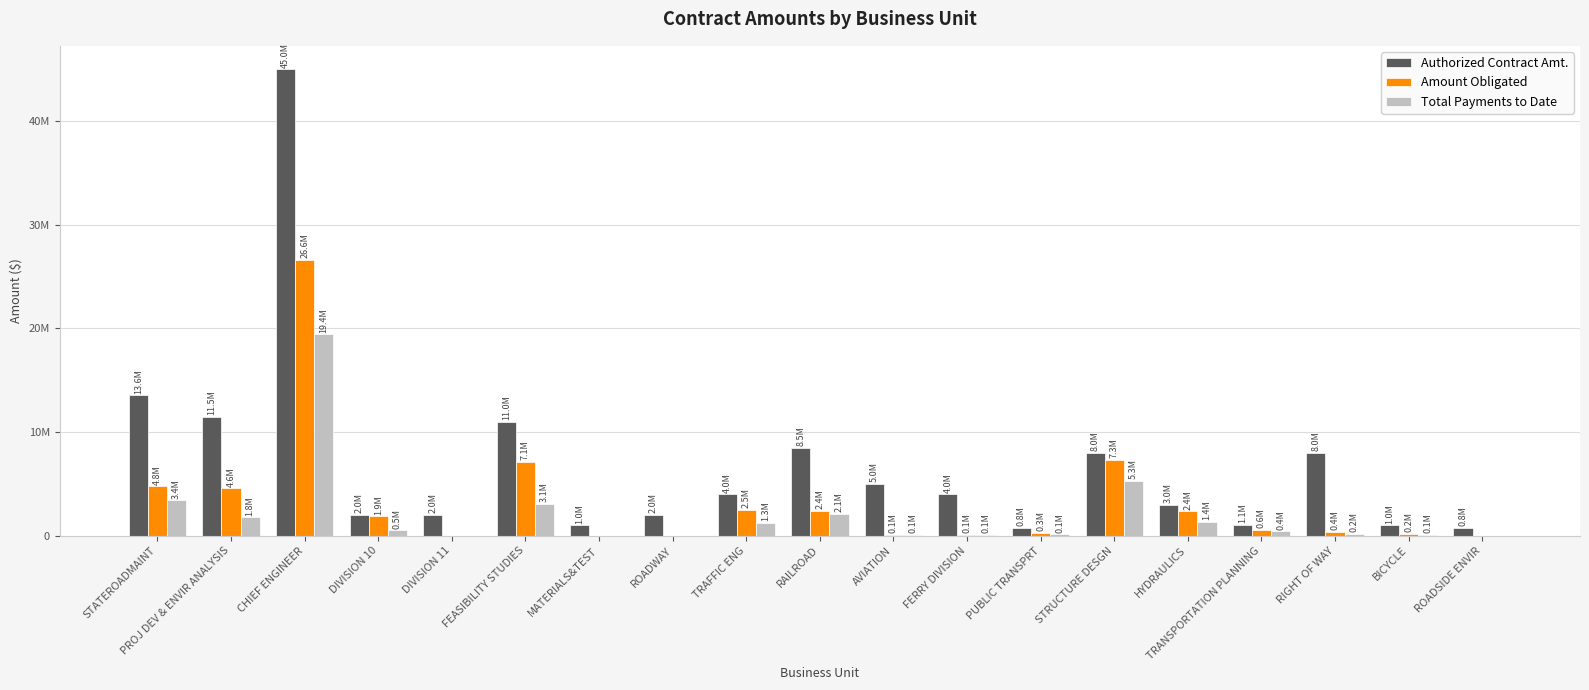

Reading left to right, what are all the values shown in this chart?

Authorized Contract Amt.: STATEROADMAINT=13560000.0	PROJ DEV & ENVIR ANALYSIS=11500000.0	CHIEF ENGINEER=45000000.0	DIVISION 10=2000000.0	DIVISION 11=2000000.0	FEASIBILITY STUDIES=11000000.0	MATERIALS&TEST=1000000.0	ROADWAY=2000000.0	TRAFFIC ENG=4000000.0	RAILROAD=8500000.0	AVIATION=5000000.0	FERRY DIVISION=4000000.0	PUBLIC TRANSPRT=750000.0	STRUCTURE DESGN=8000000.0	HYDRAULICS=3000000.0	TRANSPORTATION PLANNING=1050000.0	RIGHT OF WAY=8000000.0	BICYCLE=1000000.0	ROADSIDE ENVIR=750000.0
Amount Obligated: STATEROADMAINT=4755124.0	PROJ DEV & ENVIR ANALYSIS=4593176.5	CHIEF ENGINEER=26607161.6	DIVISION 10=1892166.6	DIVISION 11=0.0	FEASIBILITY STUDIES=7132657.4	MATERIALS&TEST=0.0	ROADWAY=0.0	TRAFFIC ENG=2500772.0	RAILROAD=2389716.5	AVIATION=104859.8	FERRY DIVISION=87470.9	PUBLIC TRANSPRT=306097.7	STRUCTURE DESGN=7343227.4	HYDRAULICS=2360472.9	TRANSPORTATION PLANNING=584747.5	RIGHT OF WAY=378196.2	BICYCLE=209950.9	ROADSIDE ENVIR=0.0
Total Payments to Date: STATEROADMAINT=3407016.6	PROJ DEV & ENVIR ANALYSIS=1779655.5	CHIEF ENGINEER=19426231.1	DIVISION 10=513810.4	DIVISION 11=0.0	FEASIBILITY STUDIES=3059087.6	MATERIALS&TEST=0.0	ROADWAY=0.0	TRAFFIC ENG=1267362.6	RAILROAD=2126819.3	AVIATION=104741.9	FERRY DIVISION=87470.9	PUBLIC TRANSPRT=138563.9	STRUCTURE DESGN=5302215.0	HYDRAULICS=1355610.3	TRANSPORTATION PLANNING=440677.5	RIGHT OF WAY=179158.3	BICYCLE=70482.3	ROADSIDE ENVIR=0.0